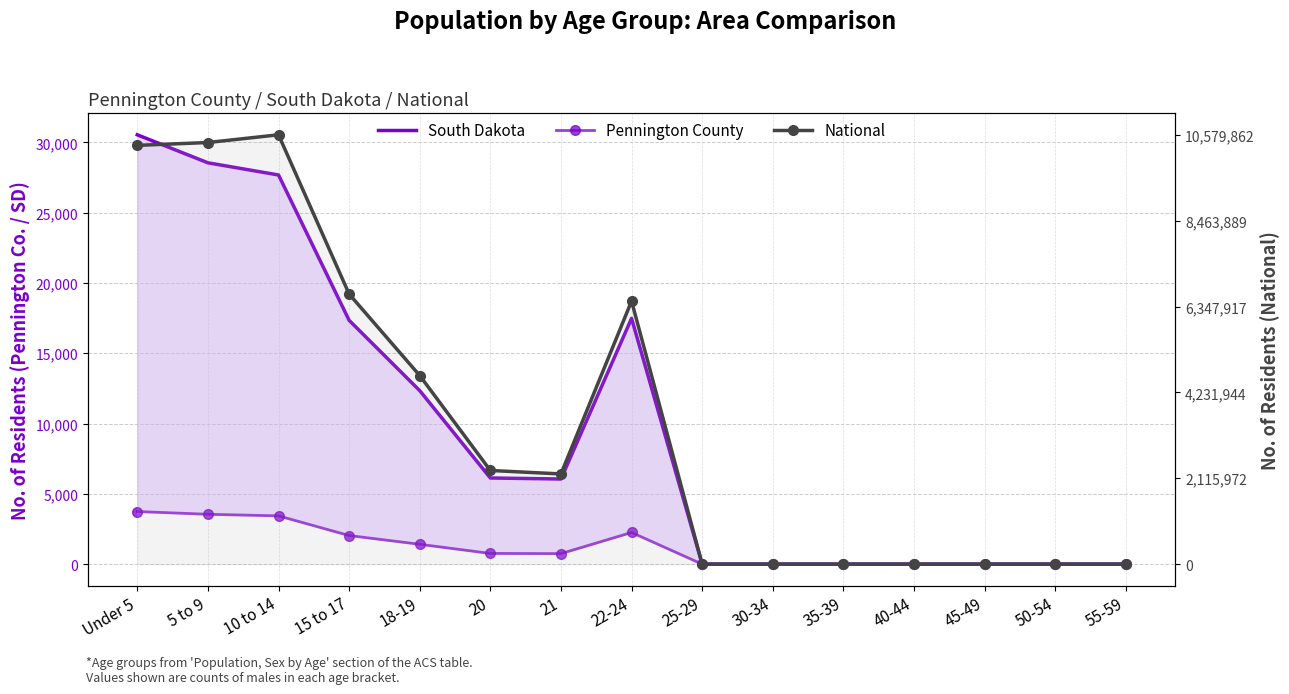

How many values in the Pennington County series are below 749?

7